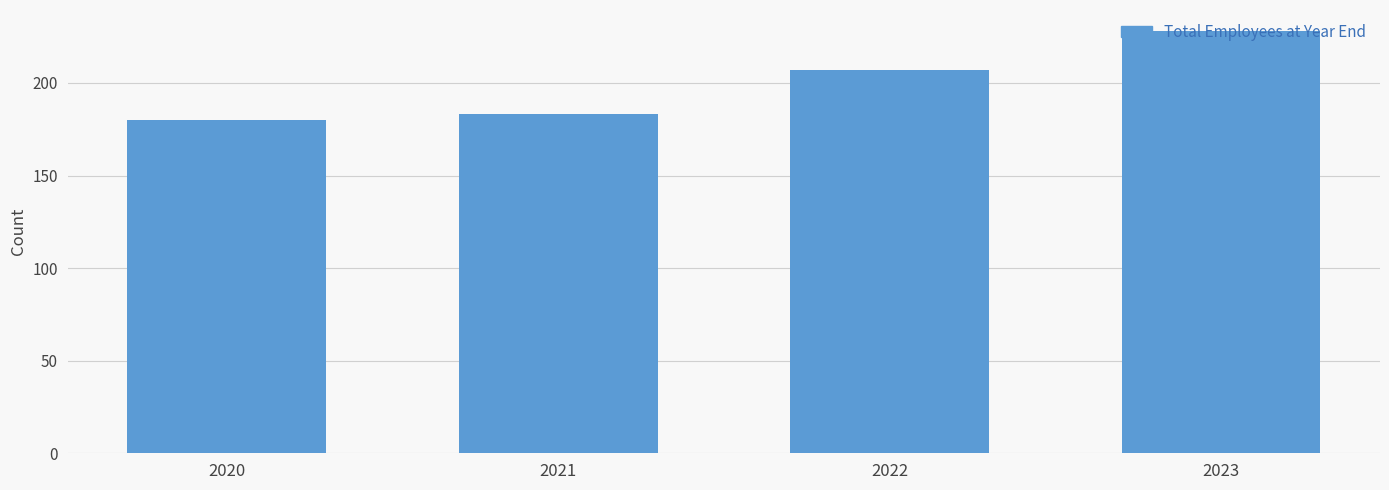

Which category has the lowest value across all series?

2020